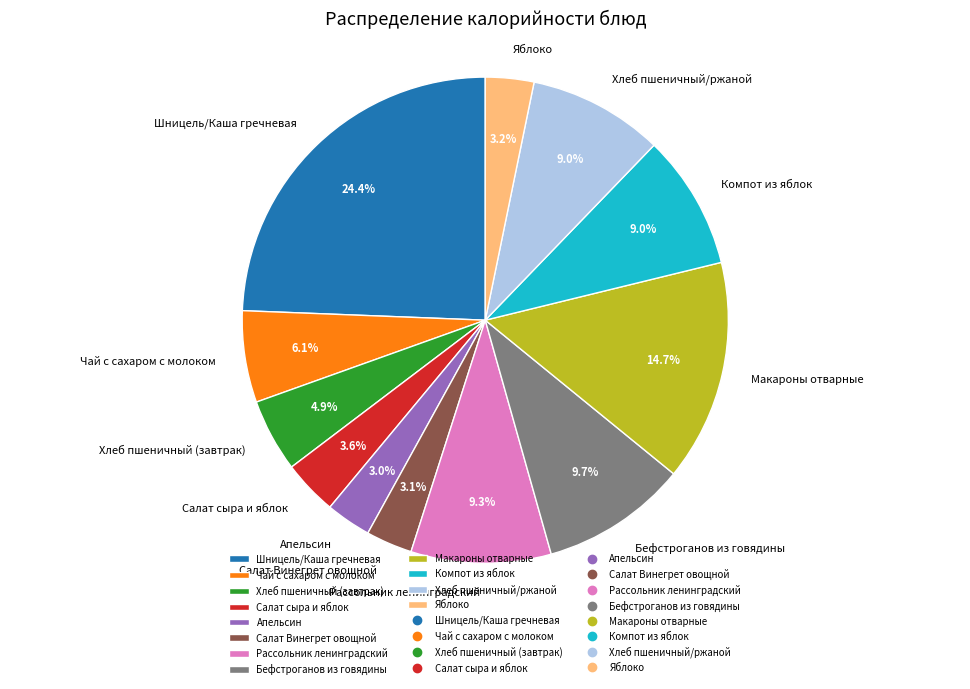

Which has a higher value, Компот из яблок or Макароны отварные?

Макароны отварные